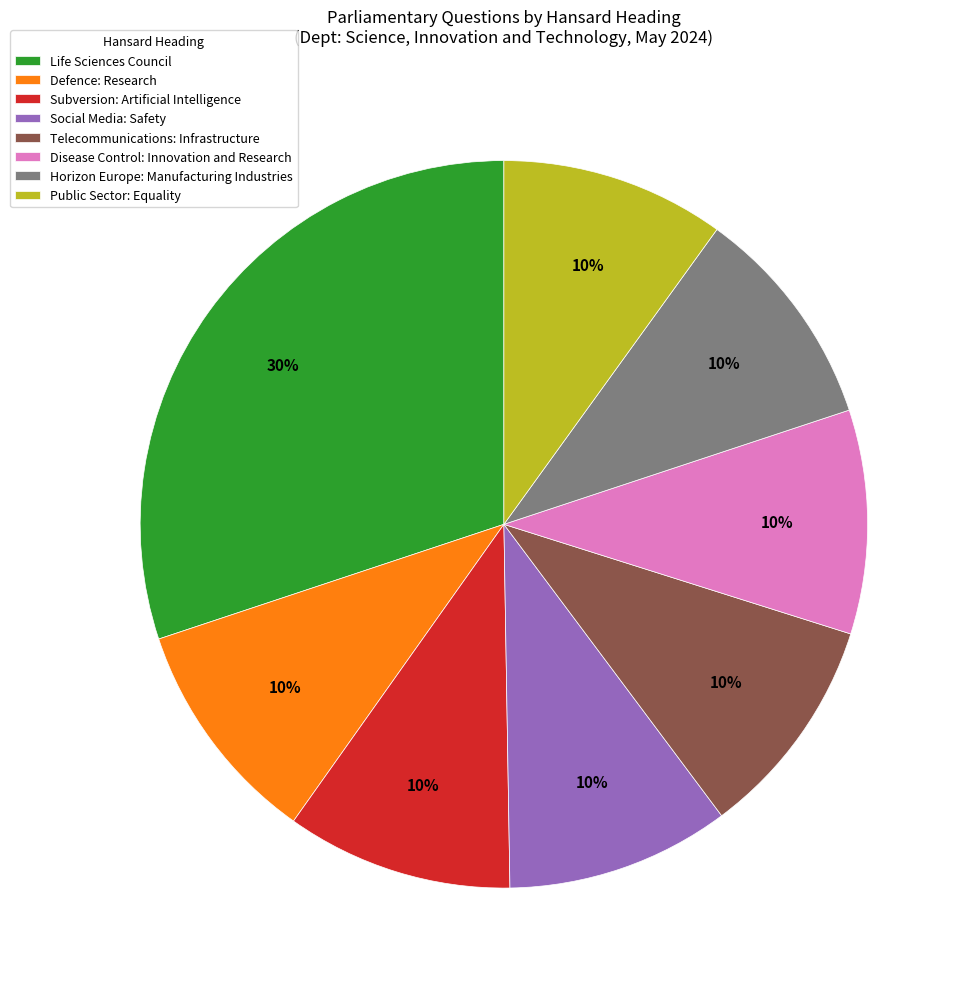

Combined, do Disease Control: Innovation and Research and Social Media: Safety account for over 50%?

No